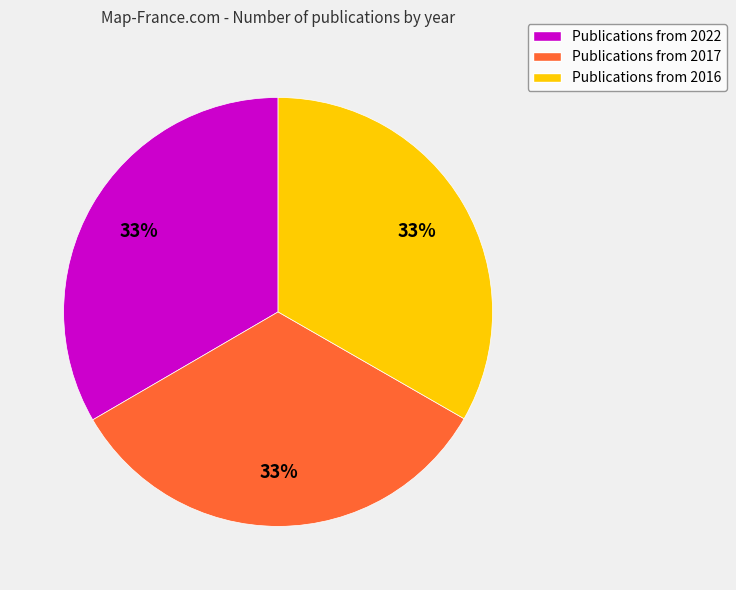

Is the sum of Publications from 2016 and Publications from 2017 greater than half?

Yes